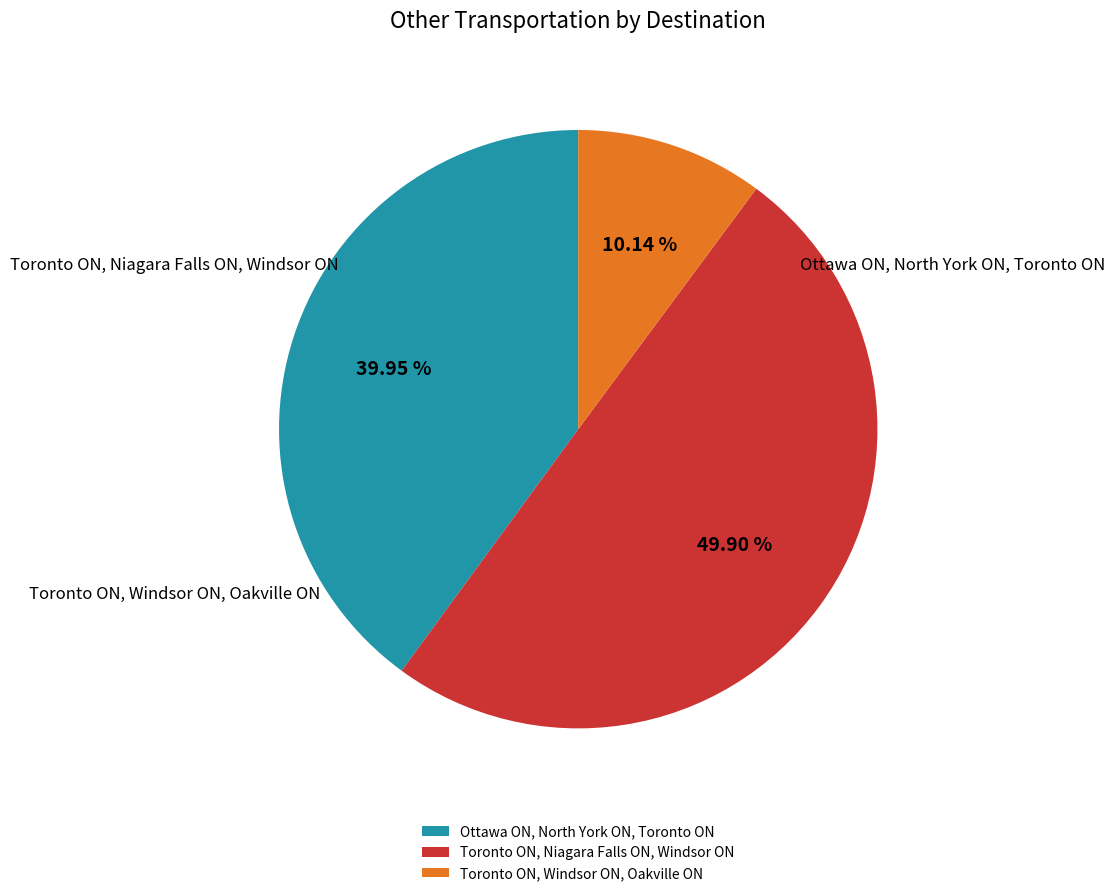

To the nearest percent, what portion does Toronto ON, Niagara Falls ON, Windsor ON represent?

50%